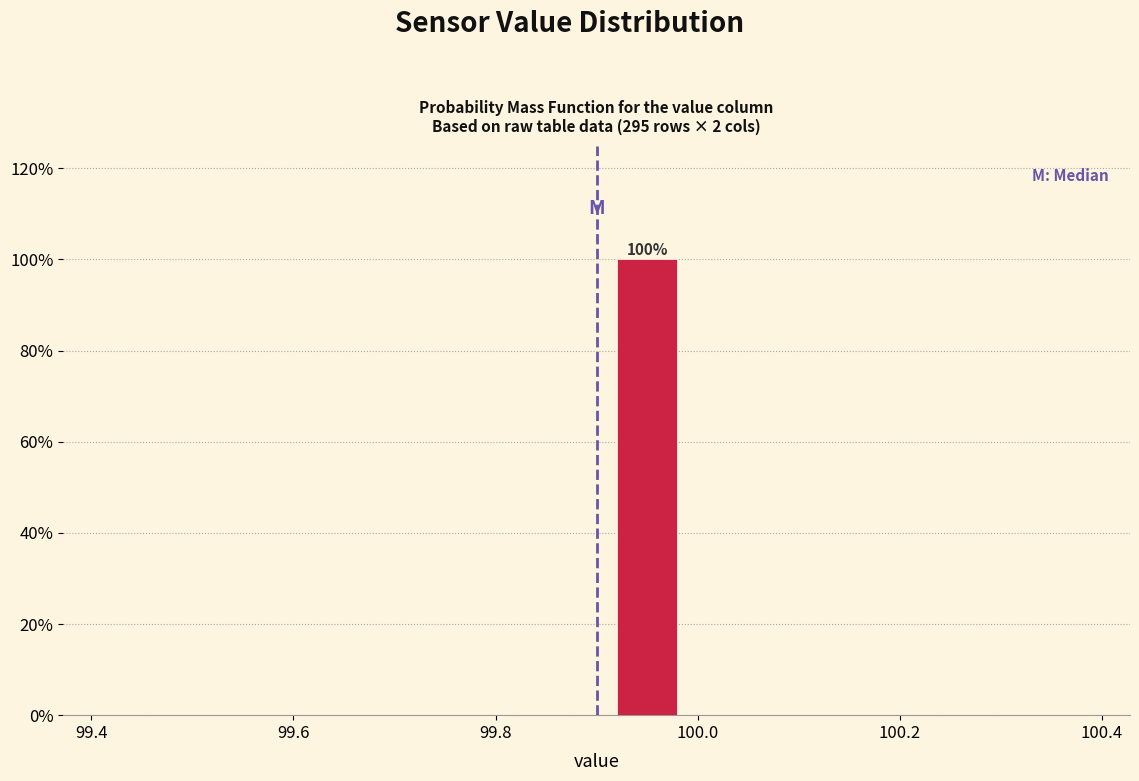

Which range on the x-axis has the tallest bar?

99.9 to 100.0